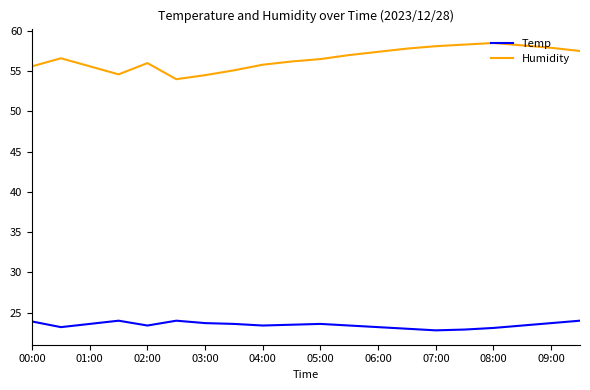

Which series has the largest total across all categories?

Humidity